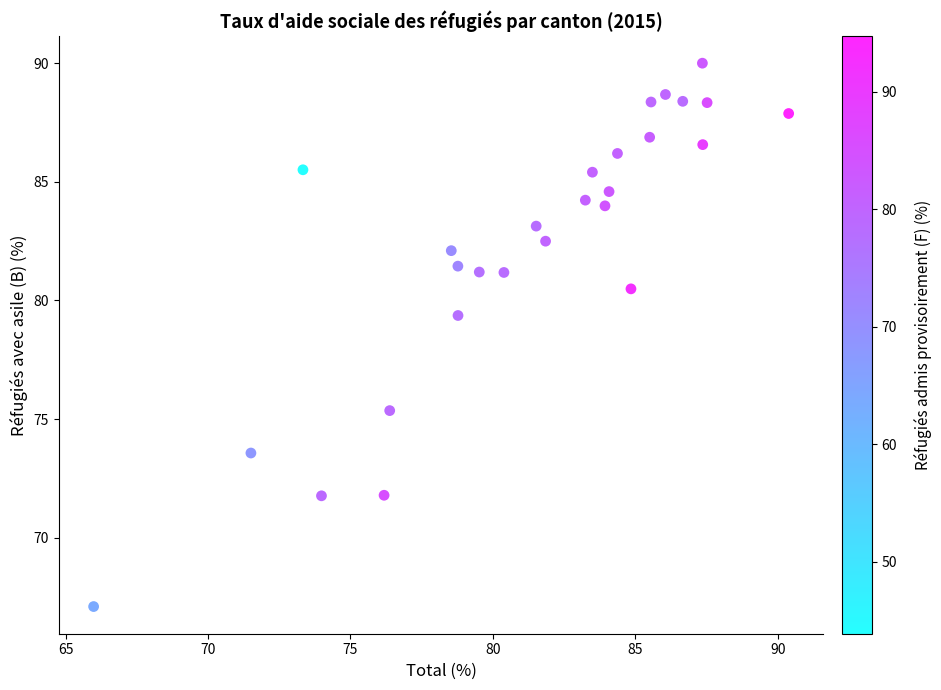

What is the range of Y values (max minus min)?

22.9